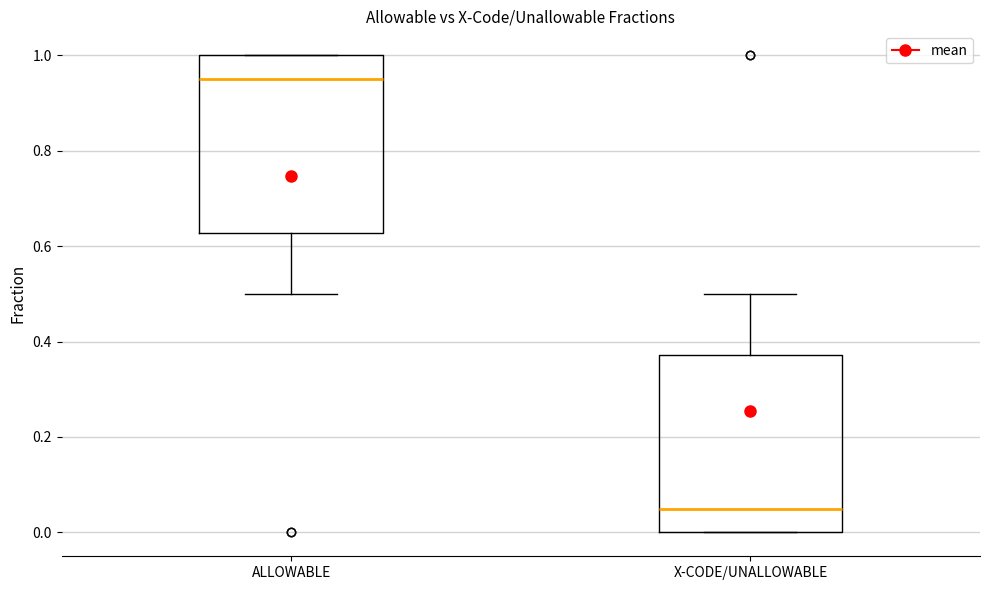

Which box's median line is the lowest?

X-CODE/UNALLOWABLE